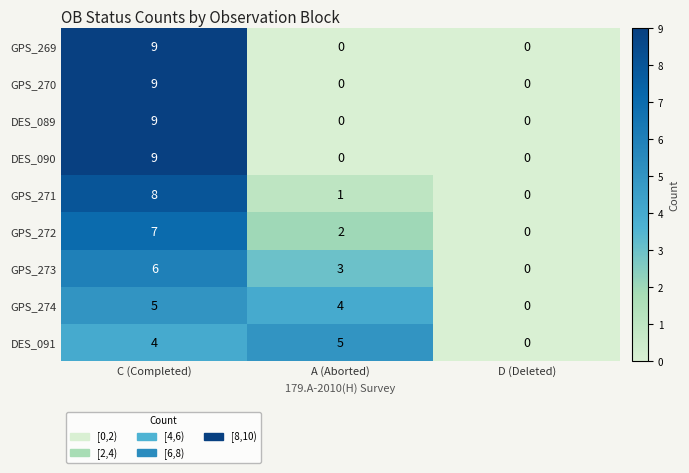

What is the sum of the DES_091 values at C (Completed) and A (Aborted)?

9